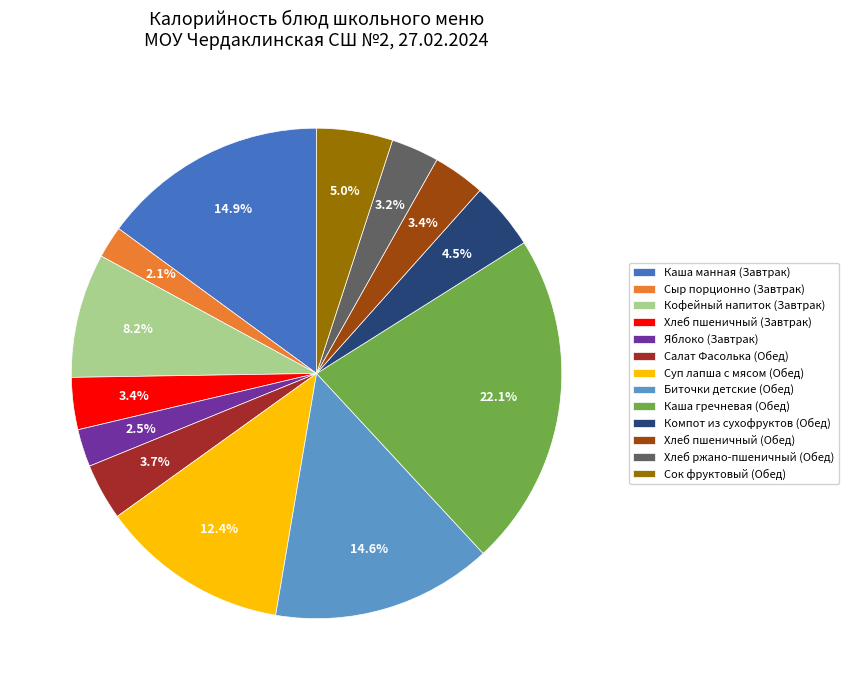

Is it true that Биточки детские (Обед) is 15% of the pie?

True